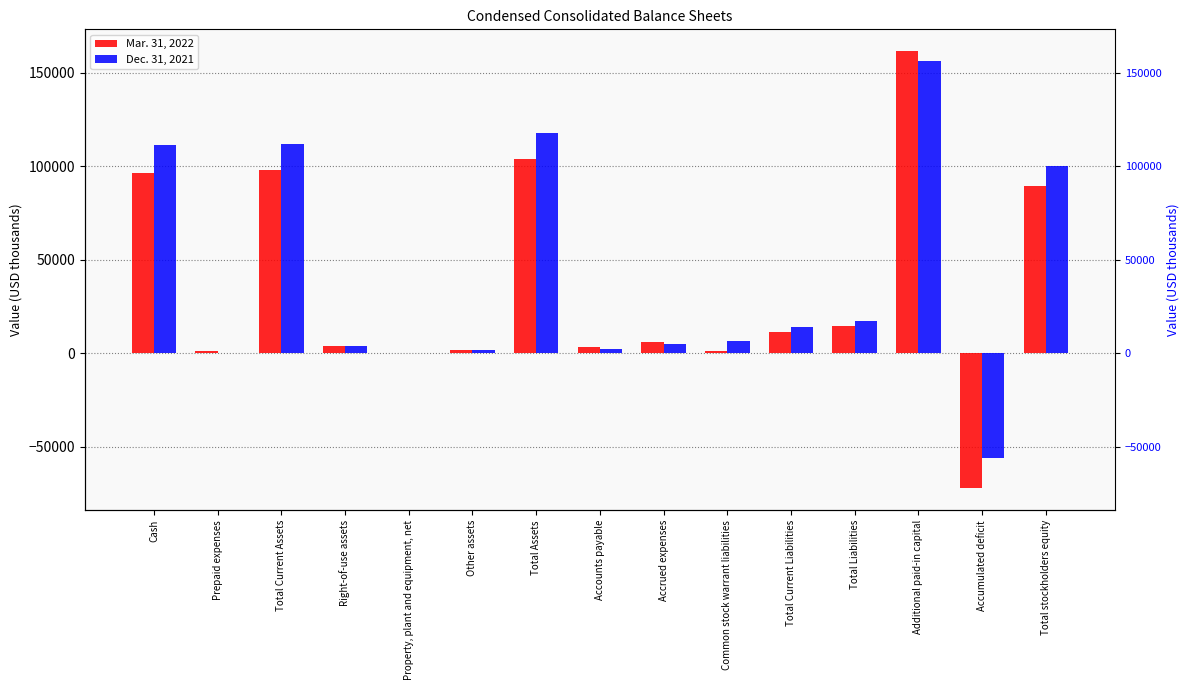

Rank the series at Cash from highest to lowest value.

Dec. 31, 2021, Mar. 31, 2022